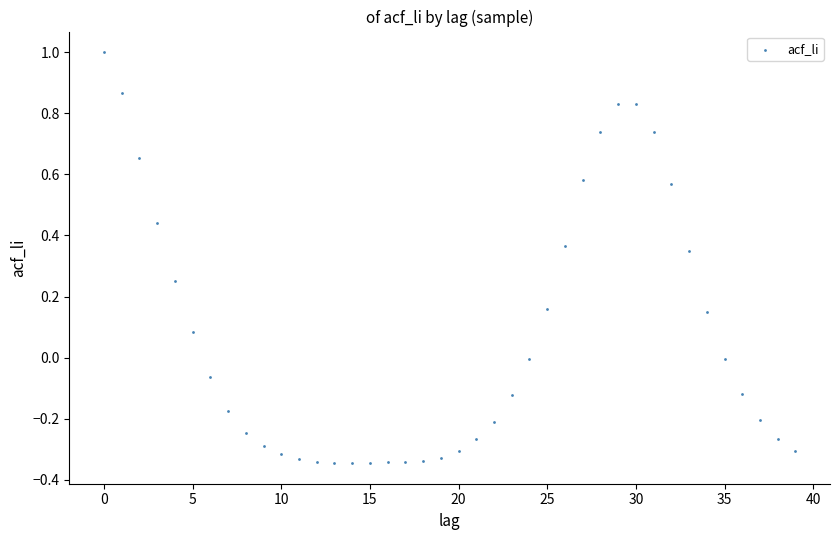

What is the range of Y values (max minus min)?

1.3